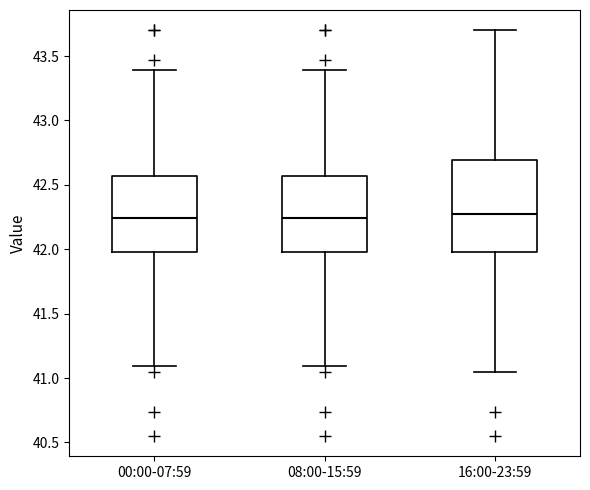

Reading left to right, read every box against the y-axis: the position of its median line, the range the box covers, and the ends of its whiskers. The values are not printed on the chart, so give them approximately, as read against the axis.

00:00-07:59: median 42.25, box 42.00 to 42.55, whiskers 41.10 to 43.40
08:00-15:59: median 42.25, box 42.00 to 42.55, whiskers 41.10 to 43.40
16:00-23:59: median 42.25, box 42.00 to 42.70, whiskers 41.05 to 43.70